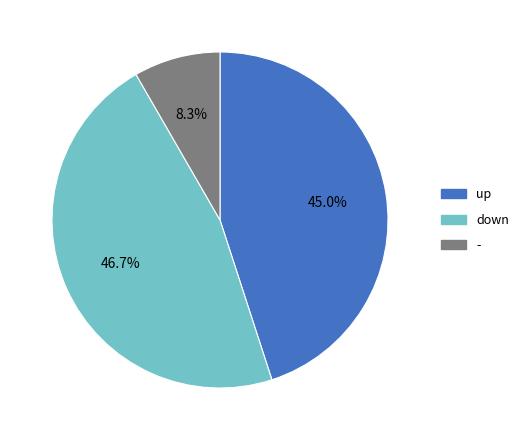

The up slice represents 45% of the pie. True or false?

True